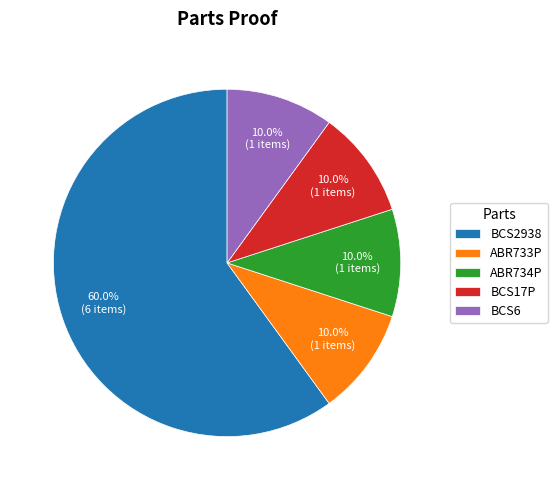

What percentage is the BCS2938 slice, to the nearest percent?

60%